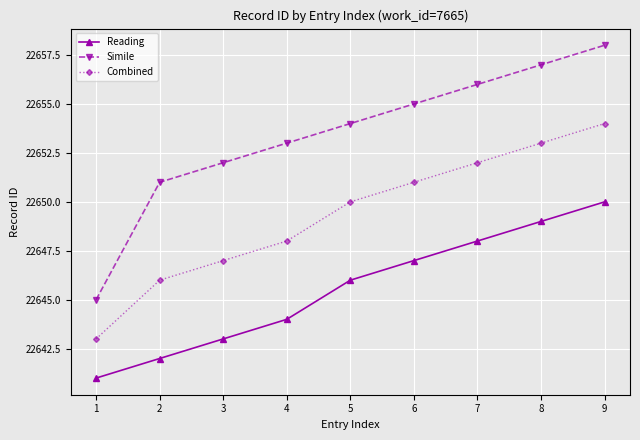

At how many categories does at least one series exceed 22647?

8